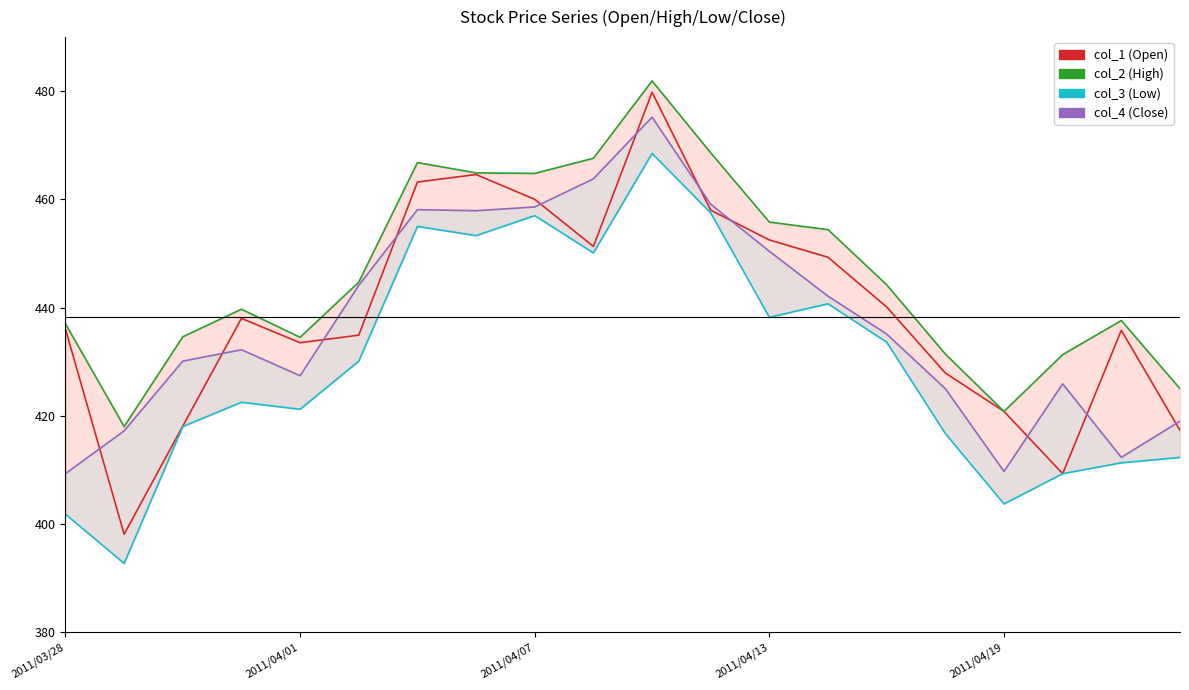

Where is col_4 (Close) nearest to the value 442?

13